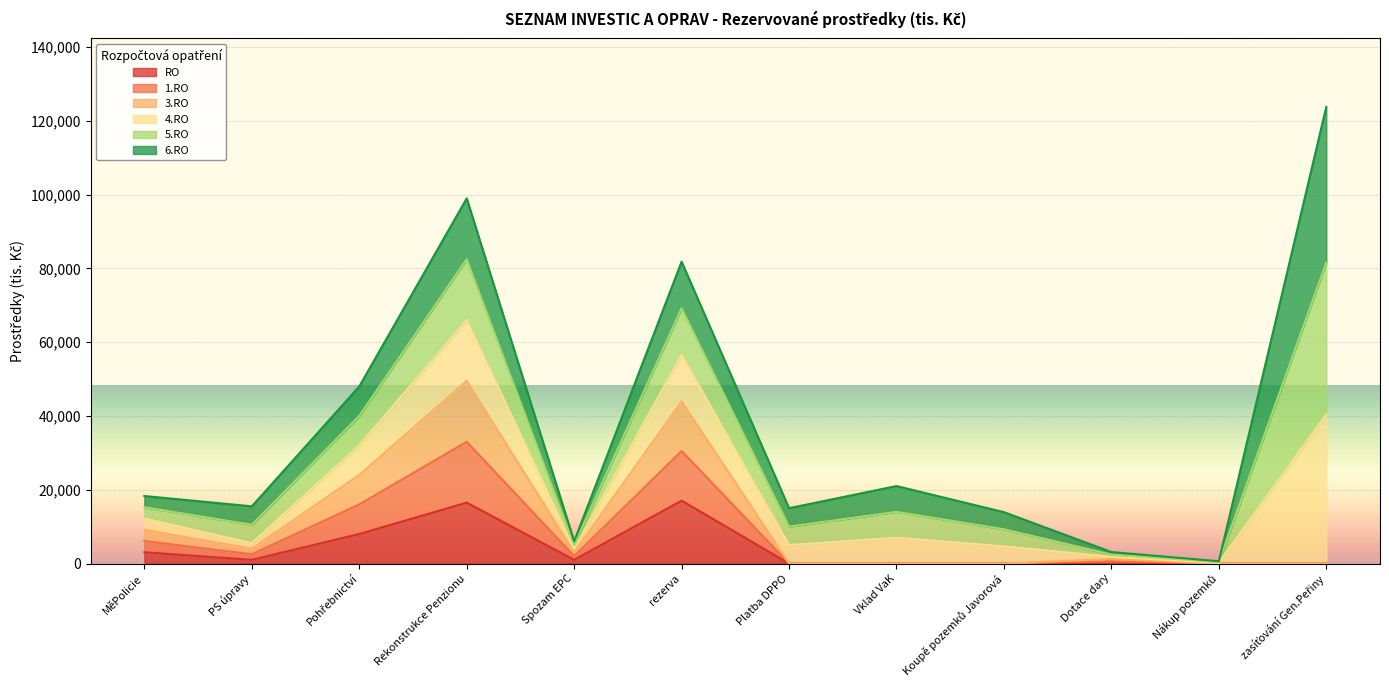

At which label does RO first exceed 1000?

MěPolicie